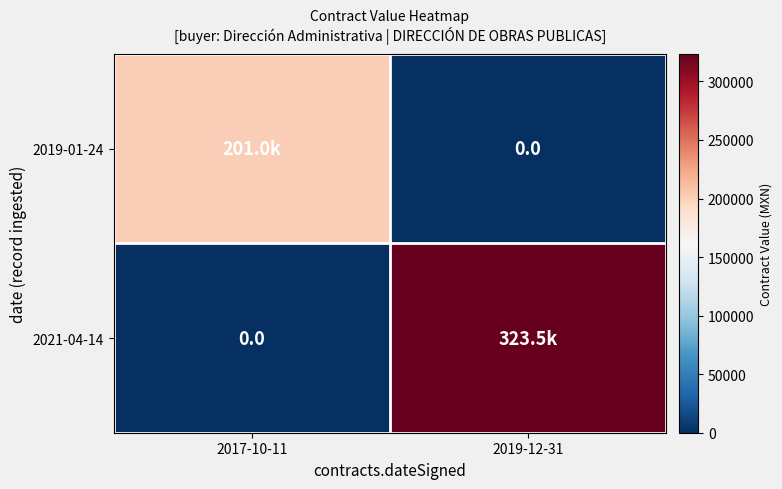

What is the maximum value for 2019-01-24?

200986.1